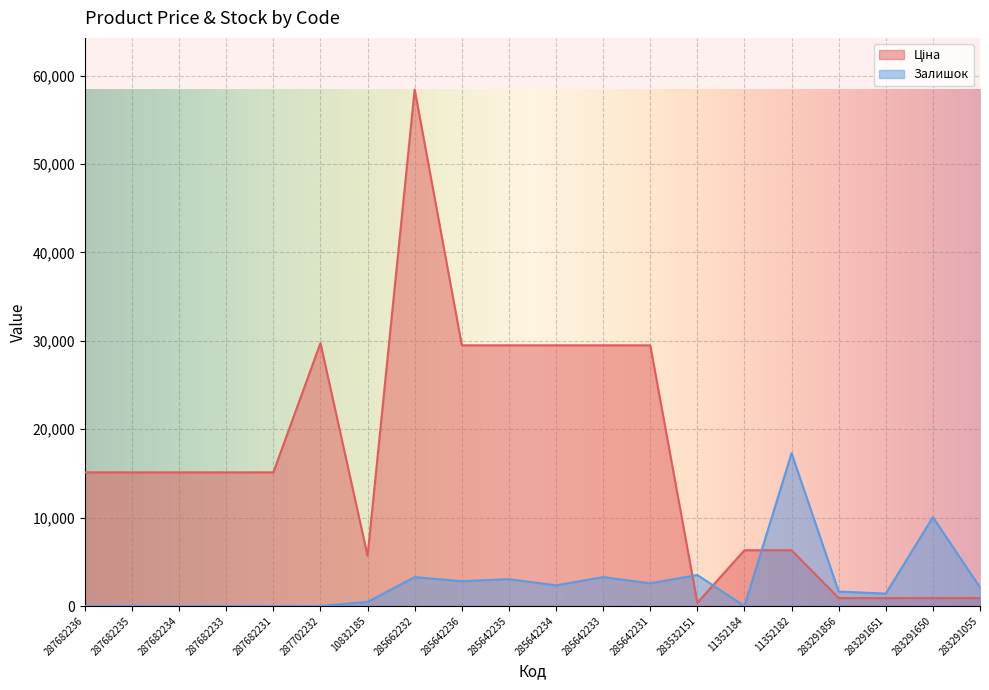

Reading left to right, extract all data points from this chart.

Ціна: 15120.0	15120.0	15120.0	15120.0	15120.0	29747.2	5673.8	58426.5	29491.5	29491.5	29491.5	29491.5	29491.5	359.9	6308.8	6308.8	895.9	895.9	895.9	895.9
Залишок: 0.0	0.0	0.0	0.0	0.0	0.0	467.4	3271.9	2804.5	3038.2	2337.1	3271.9	2570.8	3505.6	0.0	17294.3	1635.9	1402.2	10049.4	2103.4